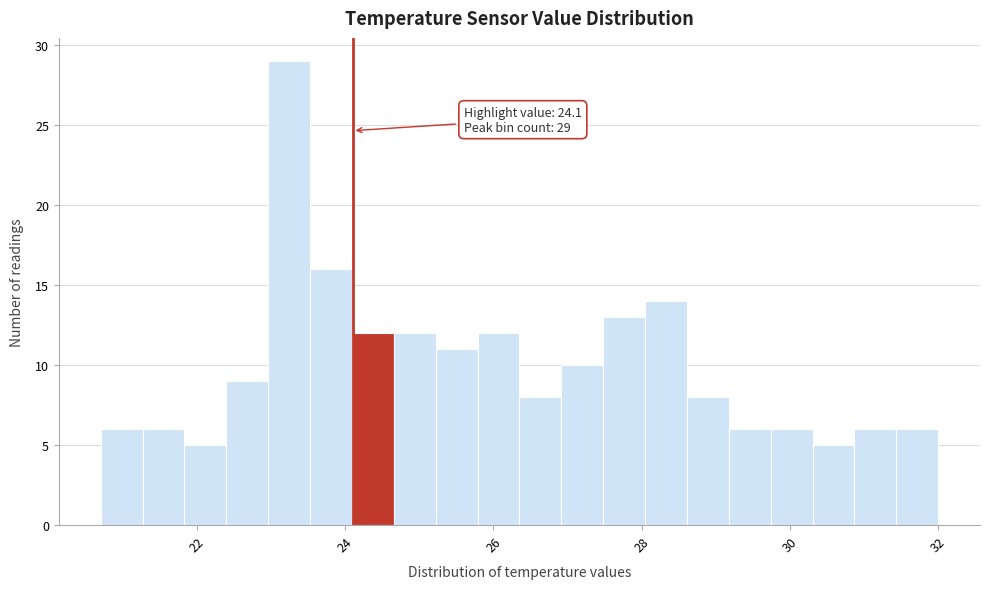

Read against the x-axis, roughly where is the centre of the tallest bar?

23.2